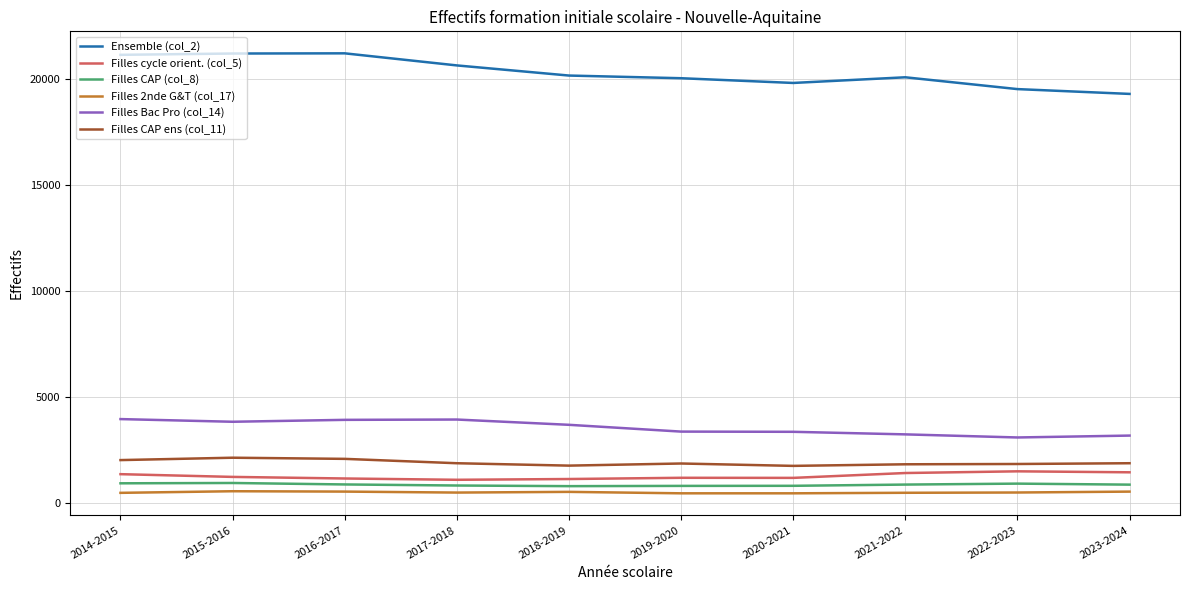

True or false: Filles Bac Pro (col_14) and Filles cycle orient. (col_5) intersect in this chart.

False